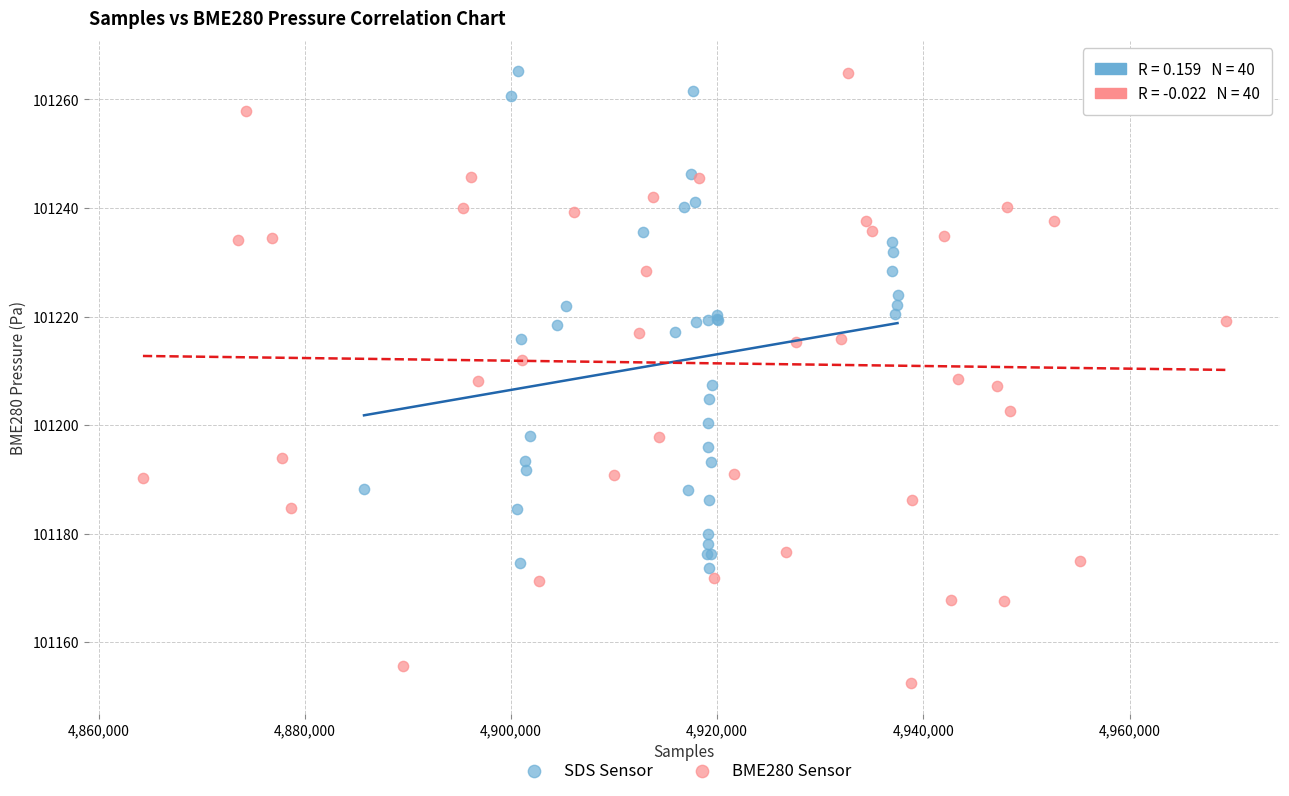

What are all the series names shown in the legend?

SDS Sensor, BME280 Sensor